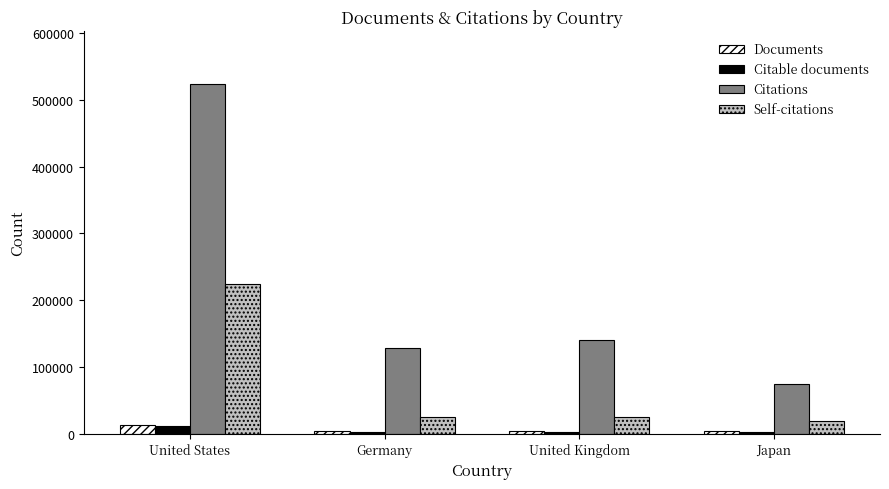

Are the bars horizontal?

No